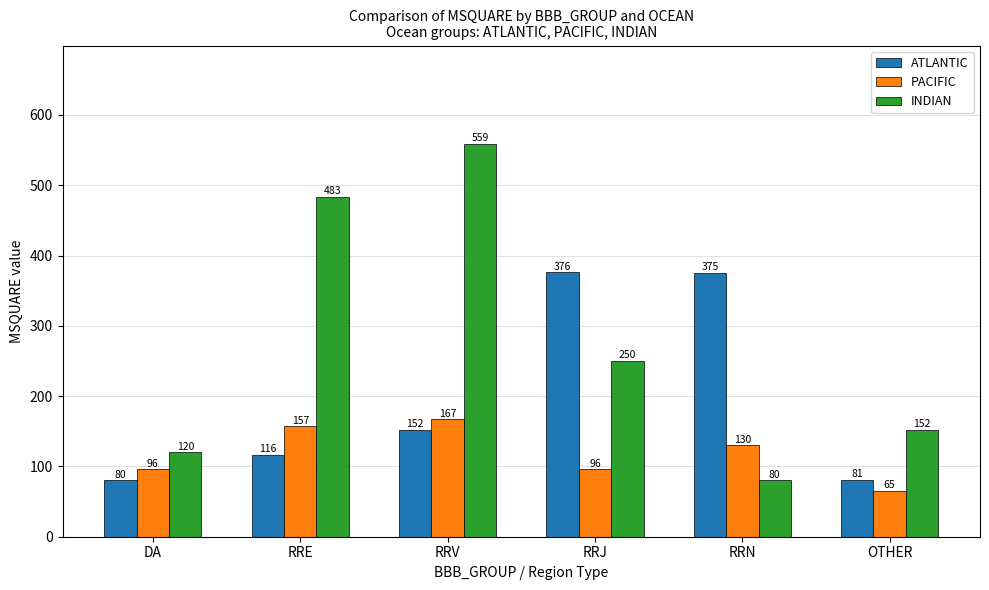

How many values in the PACIFIC series are below 130?

3